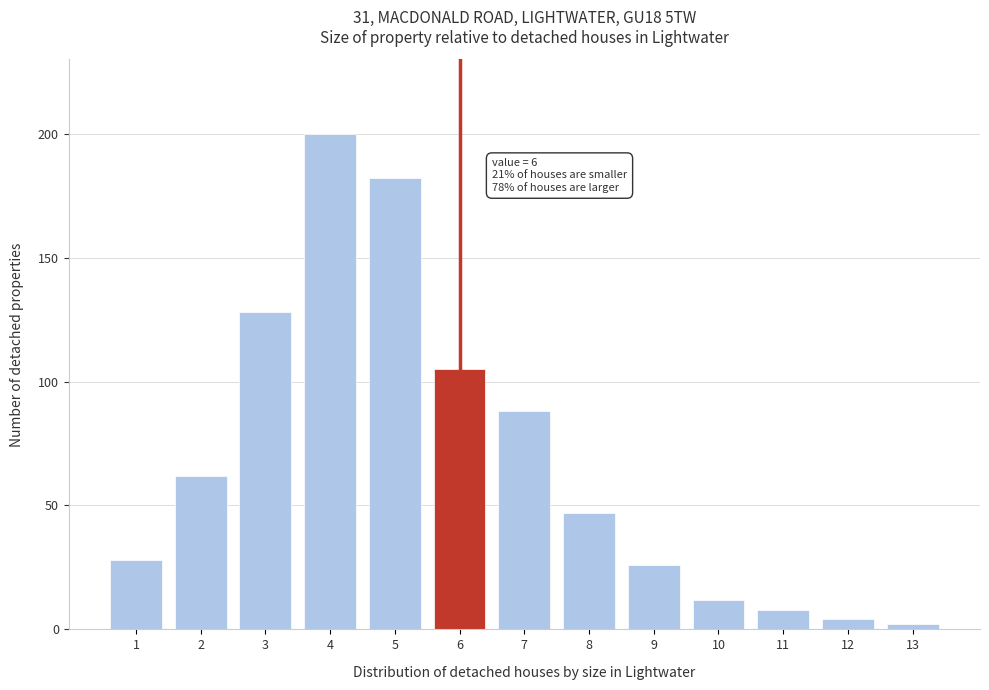

Reading right to left, what are all the values shown in this chart?

13=2	12=4	11=8	10=12	9=26	8=47	7=88	6=105	5=182	4=200	3=128	2=62	1=28